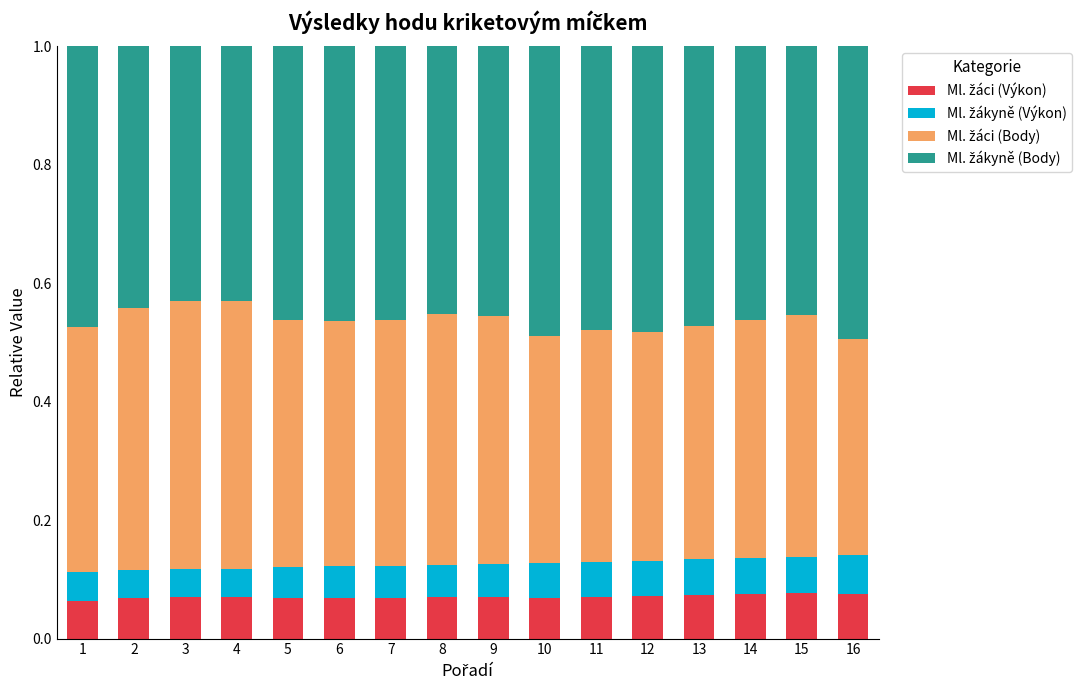

What is the total value across all series at 7?

1.0